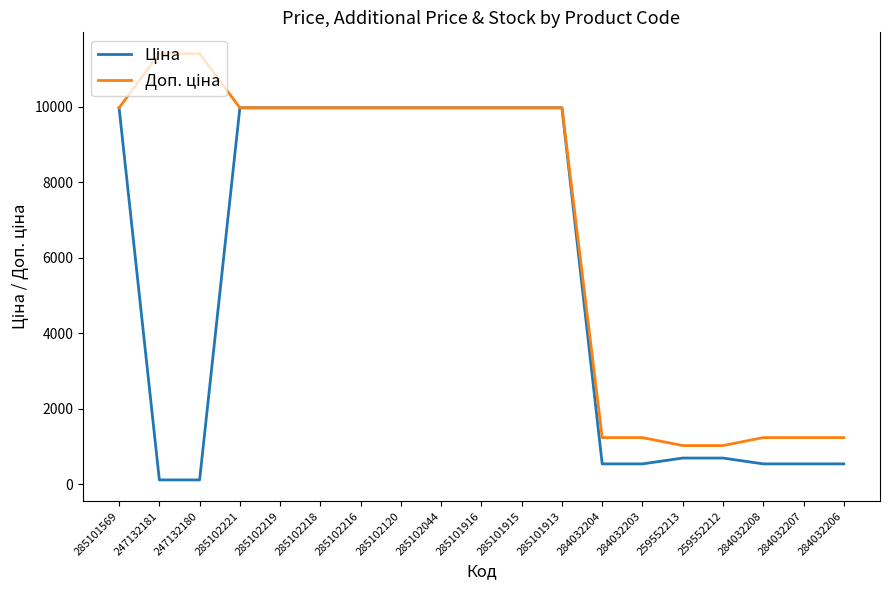

What is the total value across all series at 284032208?

1774.4